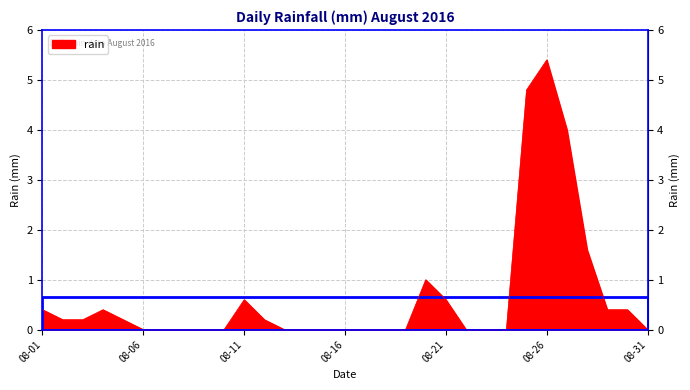

What is the greatest value displayed?

5.4